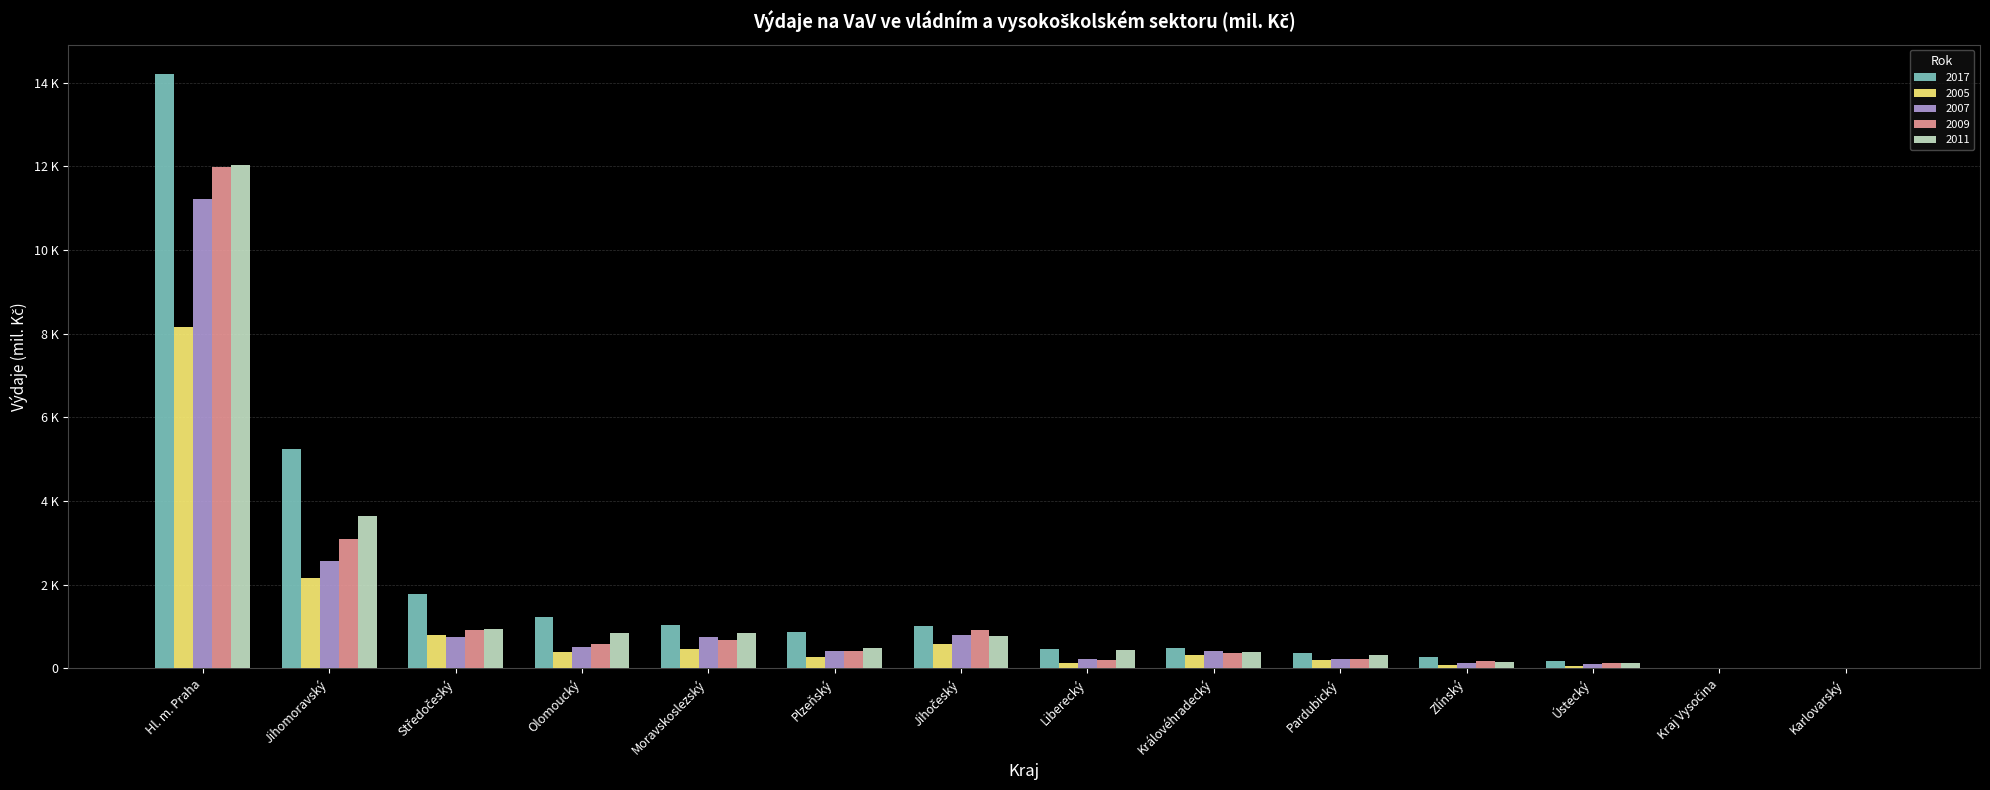

What are all the series names shown in the legend?

2017, 2005, 2007, 2009, 2011